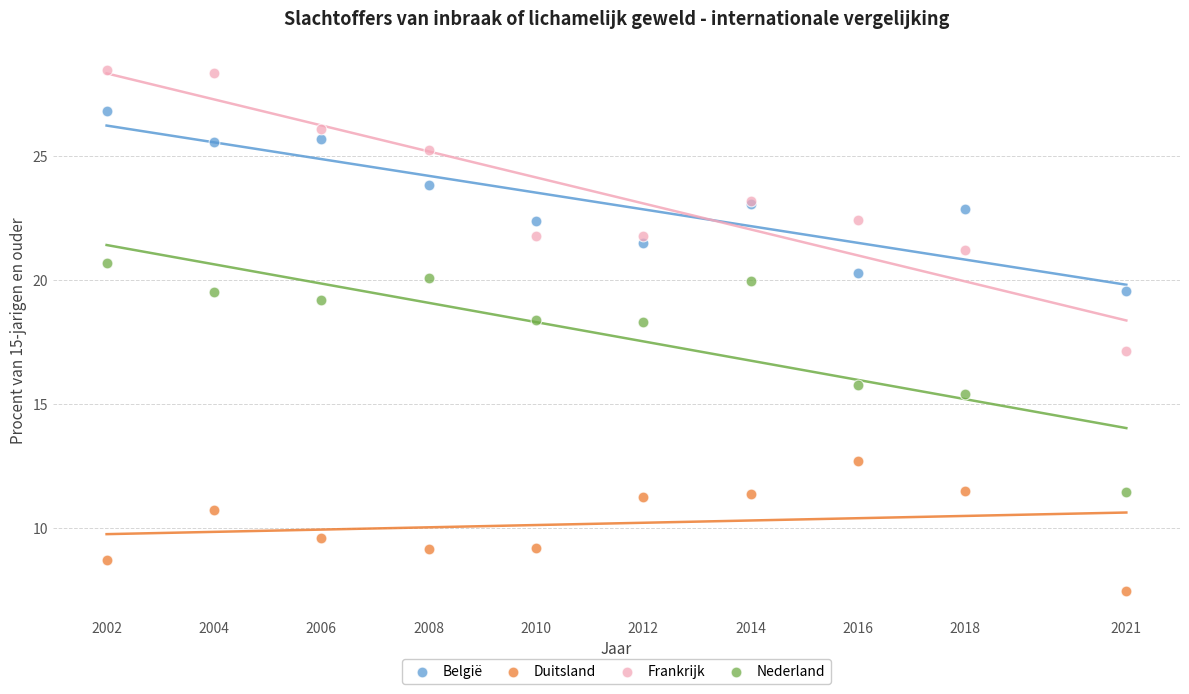

Which series contains the highest Y value?

Frankrijk